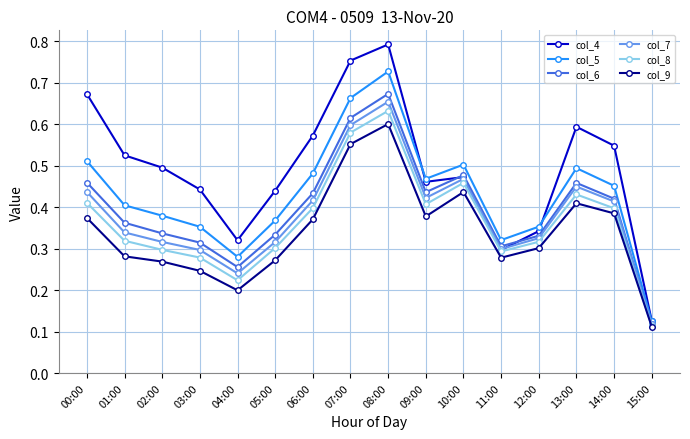

Which label corresponds to the largest value in the chart?

08:00